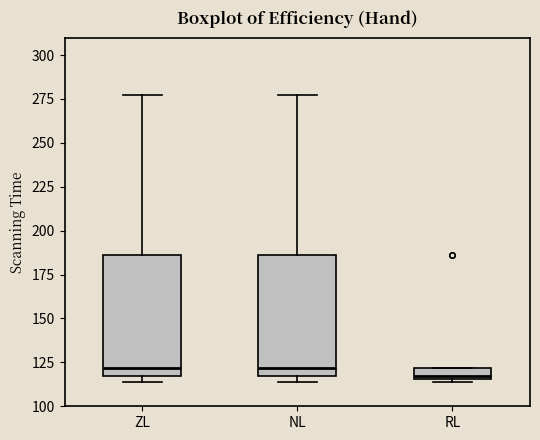

Where is the lower edge of the box for RL on the y-axis? The values are not printed on the chart, so give them approximately, as read against the axis.

115